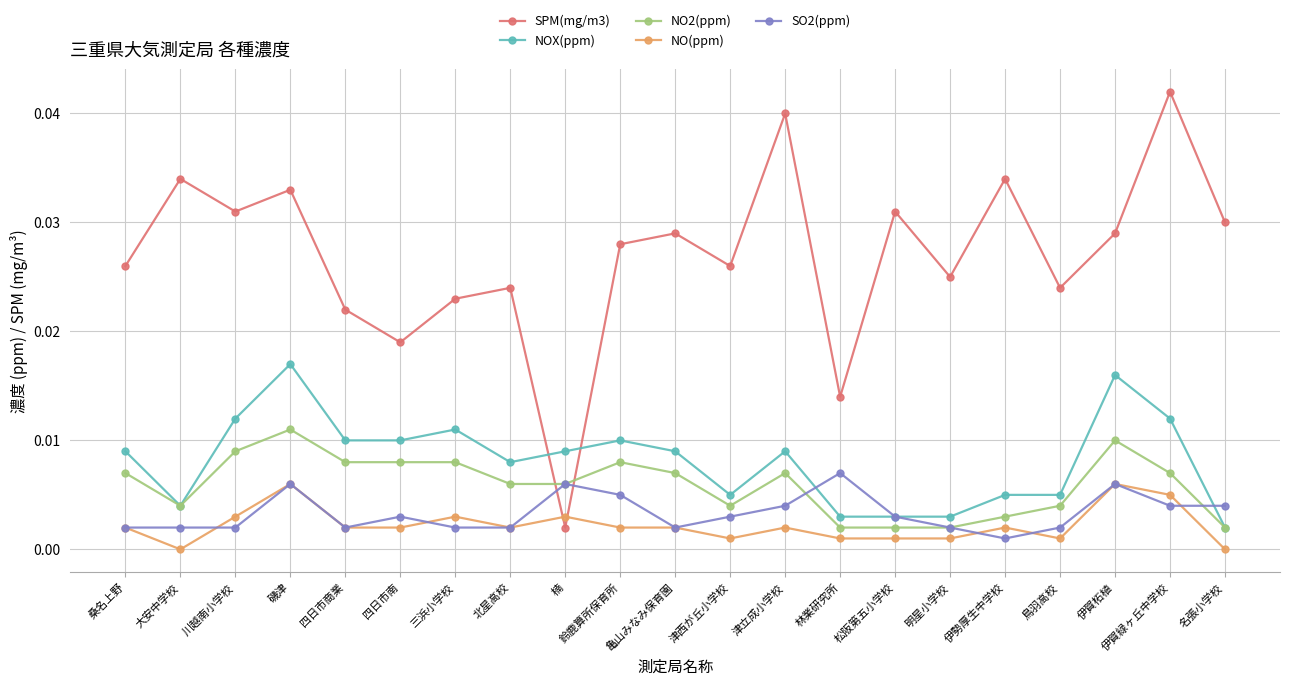

How many lines are shown in the chart?

5